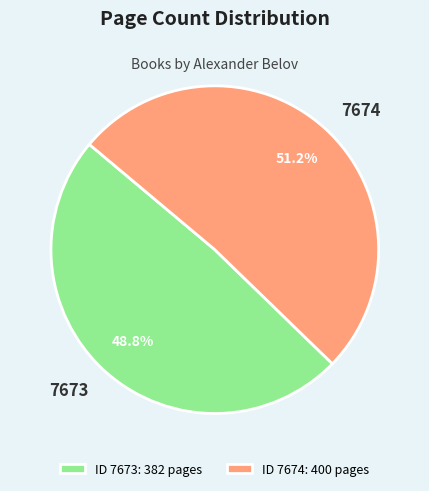

True or false: 7674 accounts for 66% of the total.

False